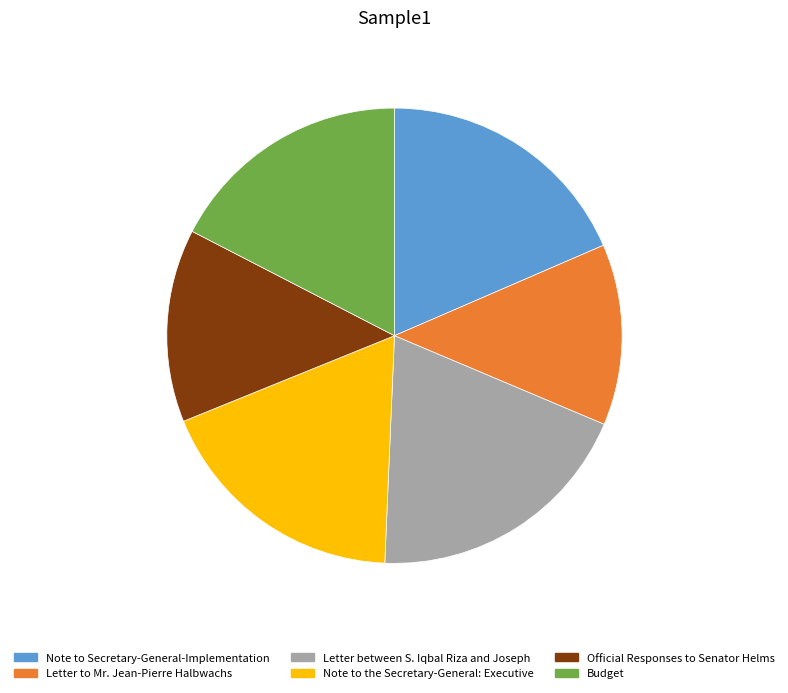

What is the ratio of the value at Budget to the value at Letter between S. Iqbal Riza and Joseph?

0.9